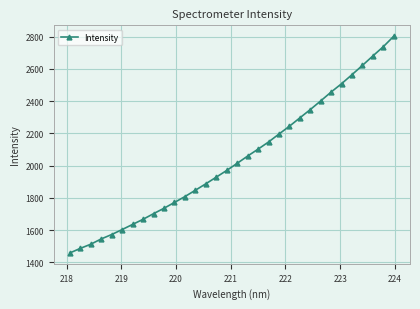

What is the difference between the maximum and second lowest values?

1315.9